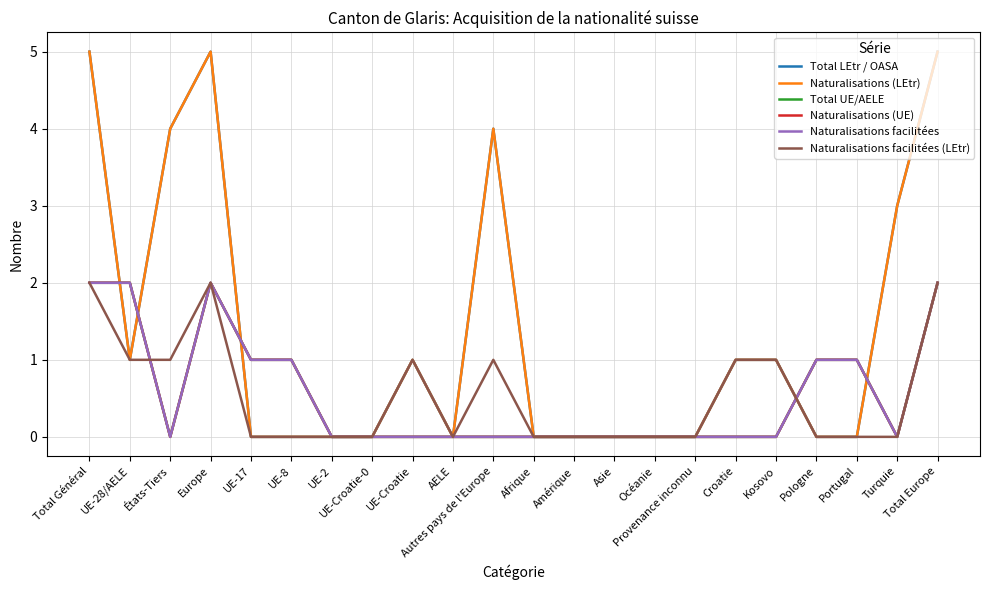

How many interior local valleys does the Naturalisations (UE) series have?

2